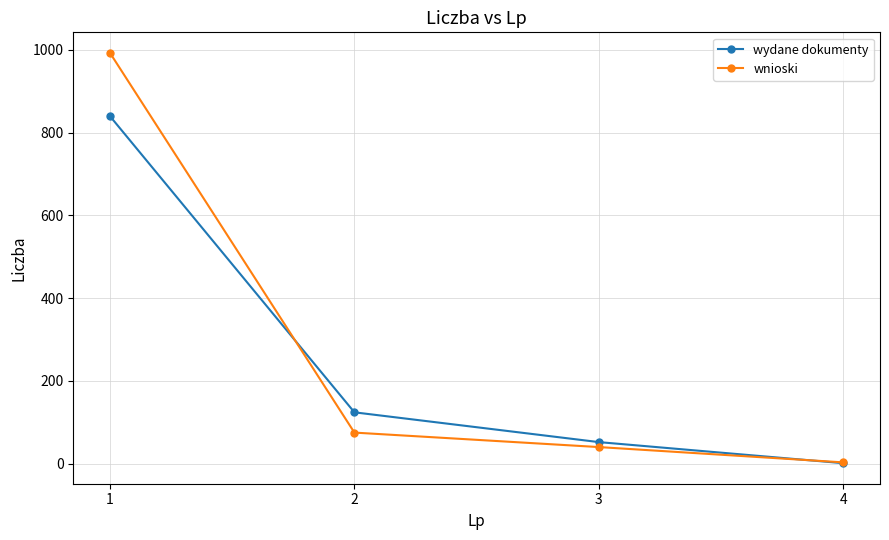

Does the chart have visible grid lines?

Yes